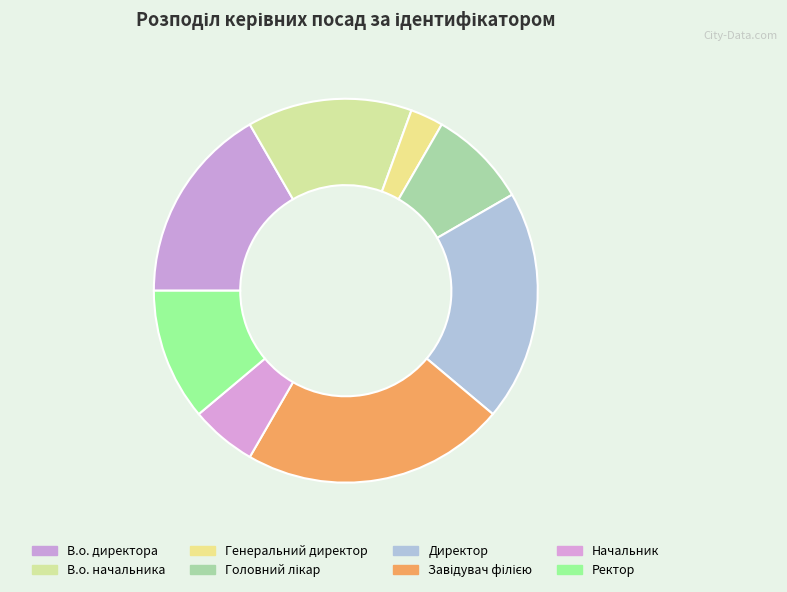

Is there a majority slice in this chart?

No